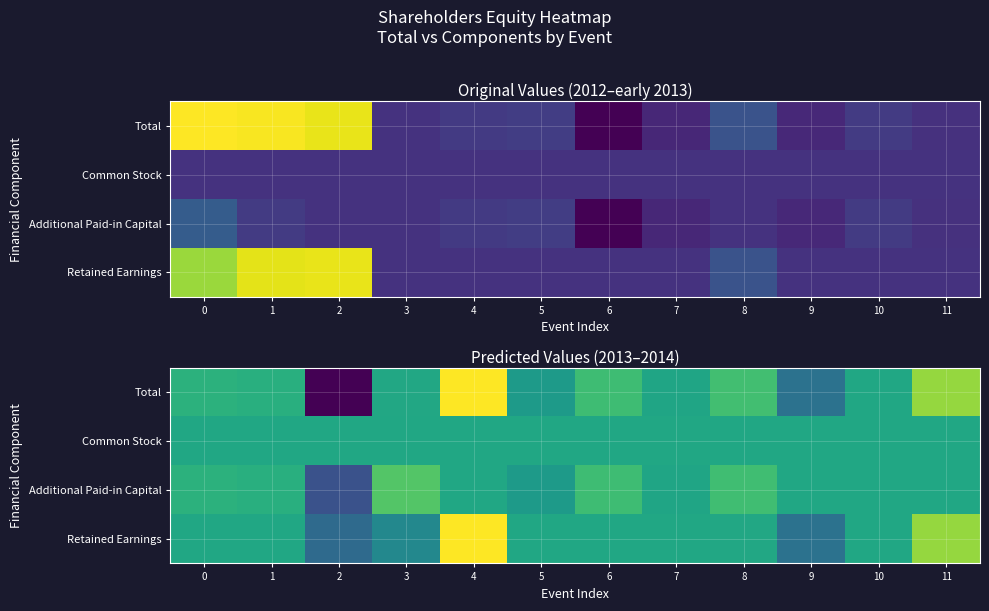

What is the minimum value shown in the chart?

-7076